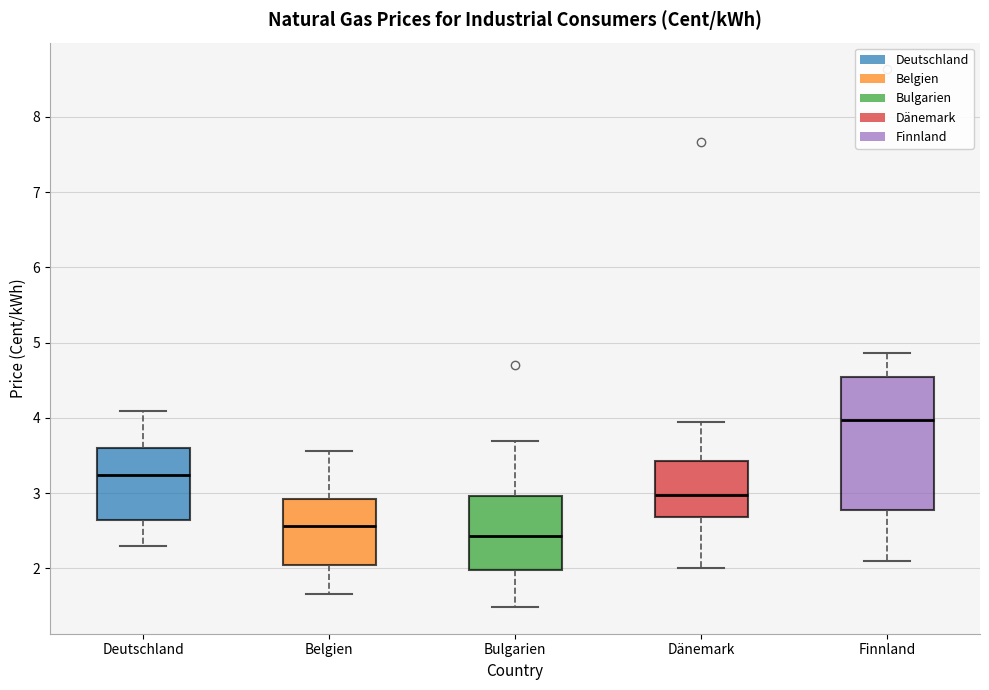

Which box's median line is the highest?

Finnland